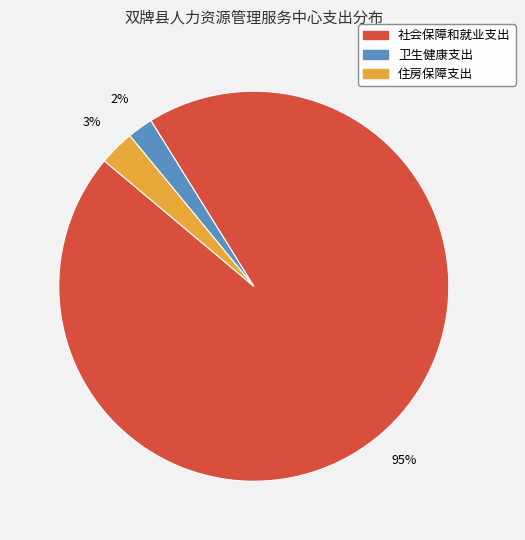

True or false: 住房保障支出 accounts for 3% of the total.

True